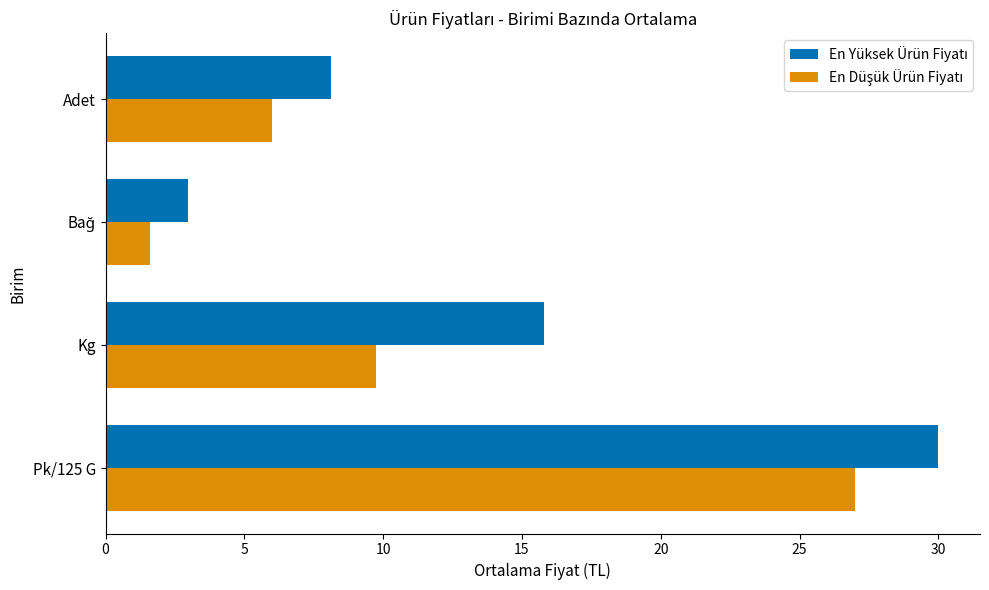

What is the total value across all series at Pk/125 G?

57.0